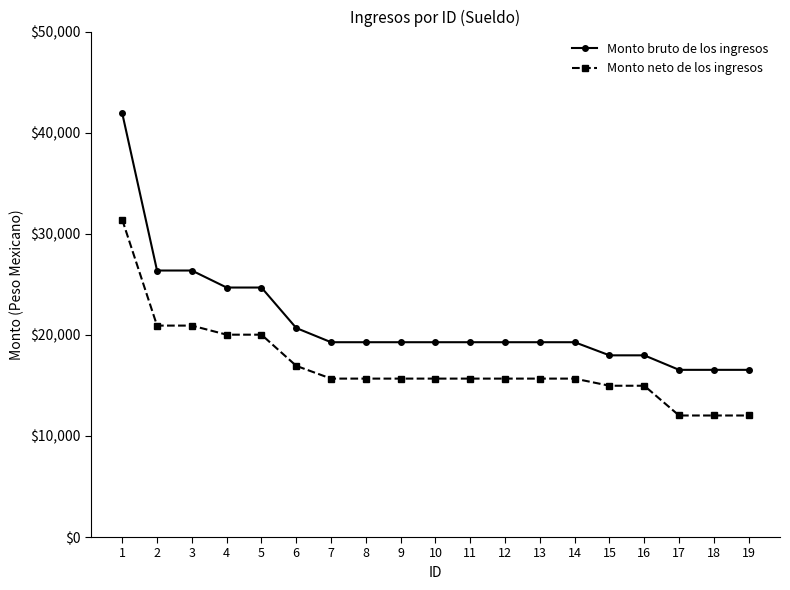

What is the value of the Monto bruto de los ingresos point at the 1st from the left?

41921.5